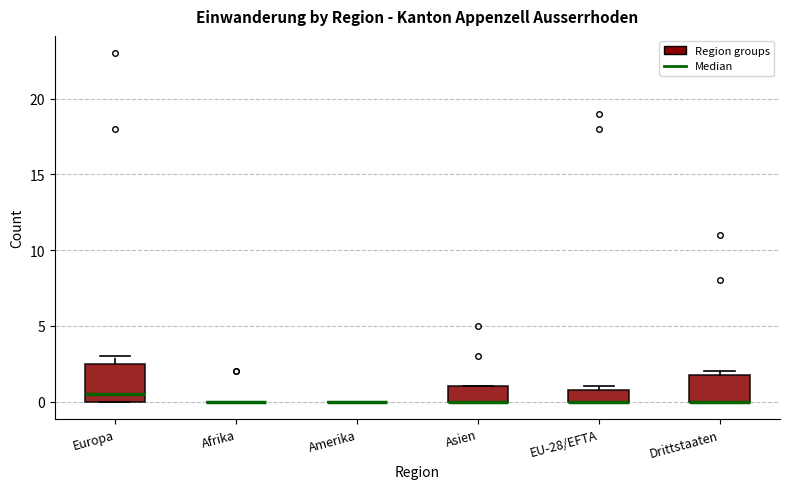

Reading left to right, transcribe this box plot: for each box, give where its median line is, the range the box spans, and where its two whiskers end, as read against the y-axis. The values are not printed on the chart, so give them approximately, as read against the axis.

Europa: median 0.5, box 0.0 to 2.5, whiskers 0.0 to 3.0
Afrika: box collapsed to a line at 0.0, whiskers 0.0 to 0.0
Amerika: box collapsed to a line at 0.0, whiskers 0.0 to 0.0
Asien: median 0.0 (drawn on the box's lower edge), box 0.0 to 1.0, whiskers 0.0 to 1.0
EU-28/EFTA: median 0.0 (drawn on the box's lower edge), box 0.0 to 1.0, whiskers 0.0 to 1.0 (just above the box's upper edge)
Drittstaaten: median 0.0 (drawn on the box's lower edge), box 0.0 to 2.0, whiskers 0.0 to 2.0 (just above the box's upper edge)